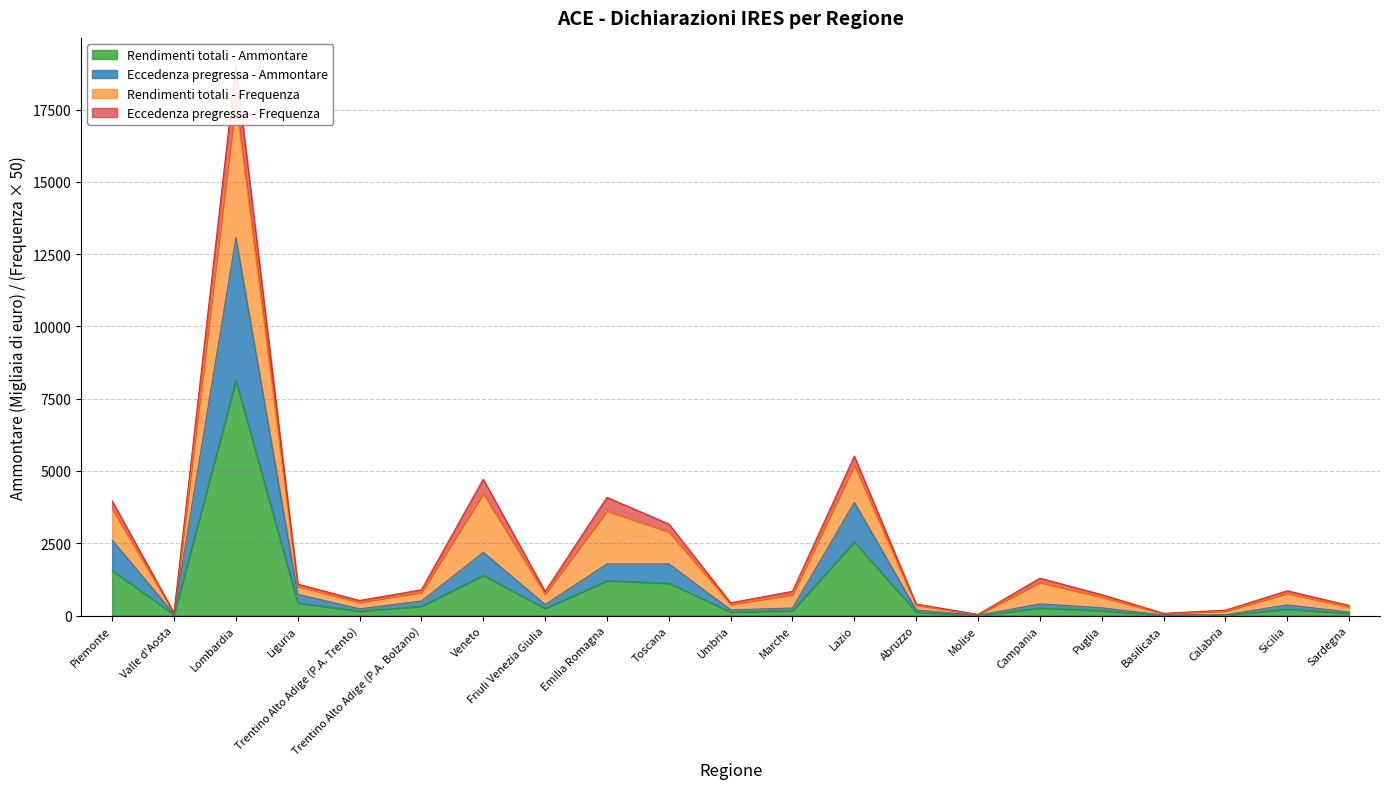

What is the sum of all Rendimenti totali - Ammontare values?

18287.9